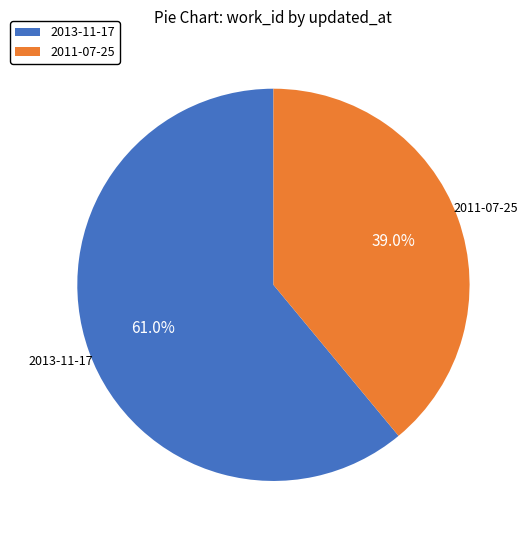

Does 2013-11-17 account for over 50% of the chart?

Yes